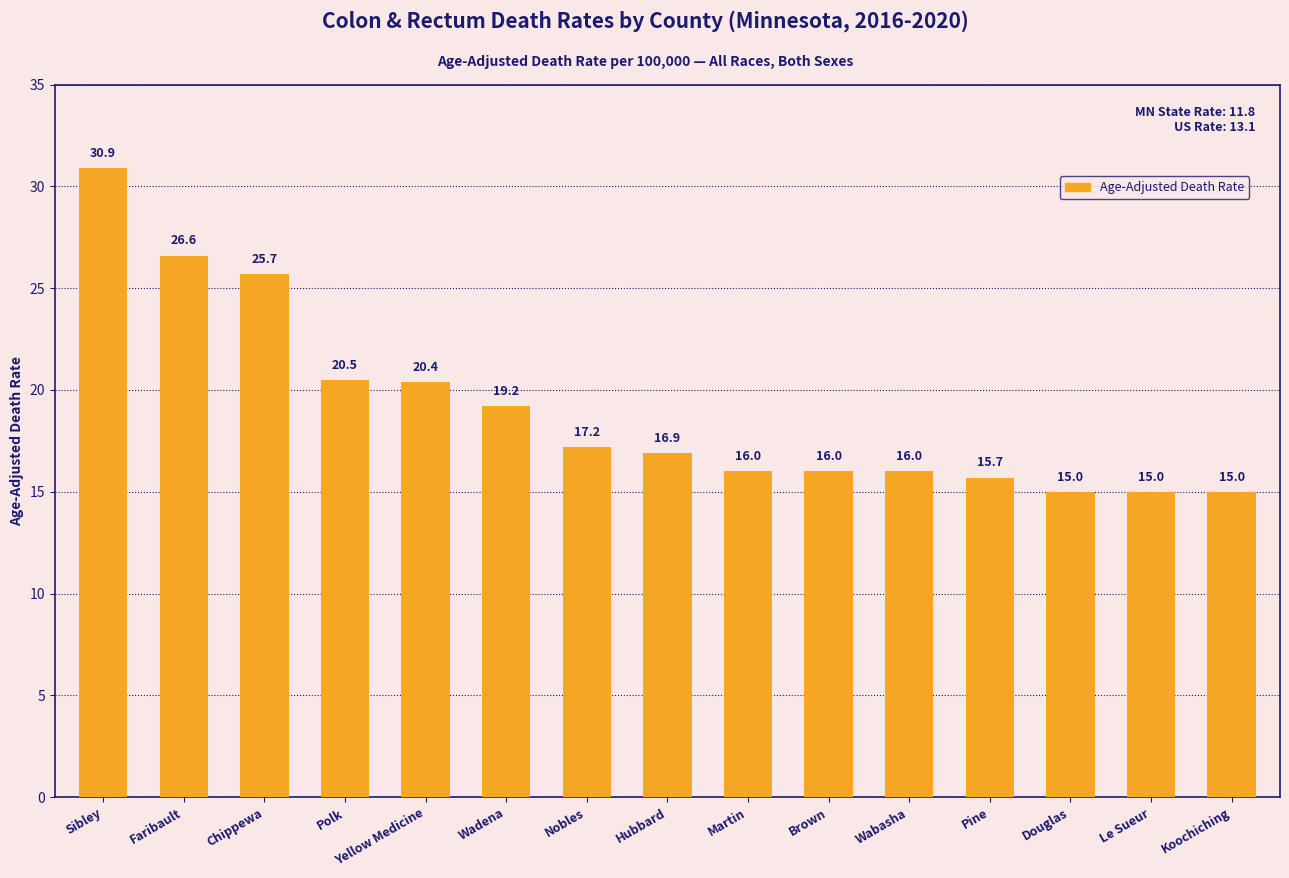

How many data points are less than 16?

4